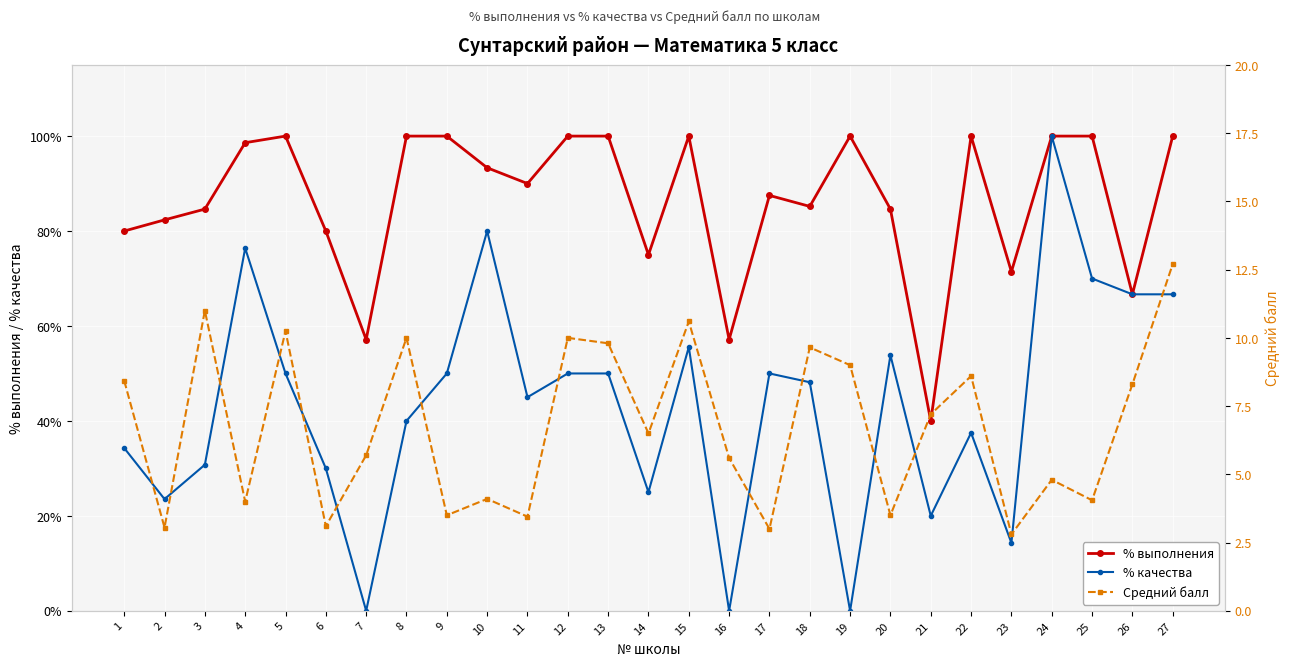

Is it true that Средний балл equals 5.6 at 16?

True